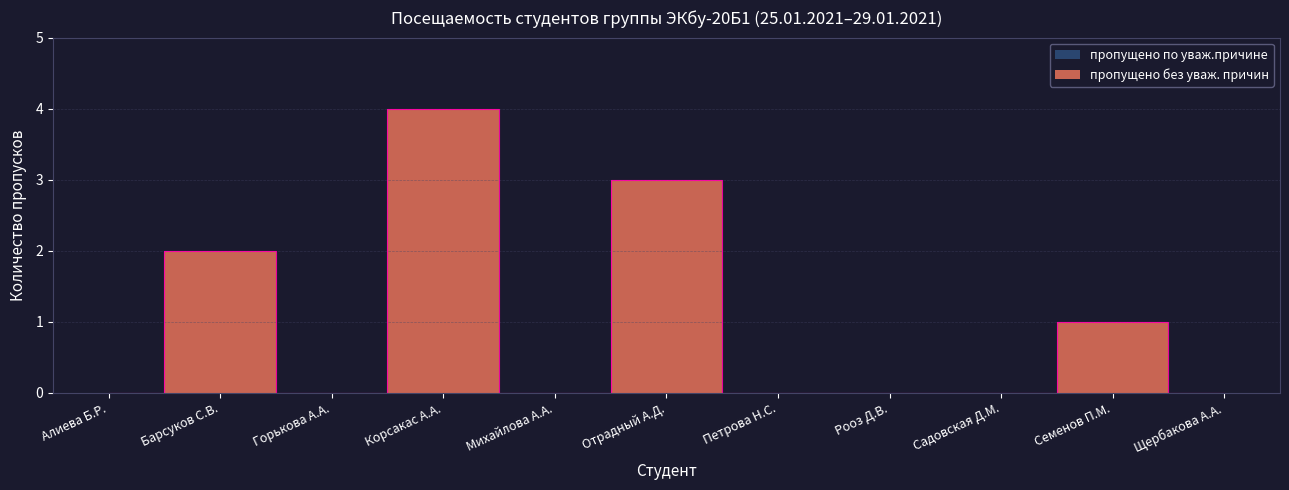

List the labels in order of value, largest first.

Корсакас А.А., Отрадный А.Д., Барсуков С.В., Семенов П.М., Алиева Б.Р., Горькова А.А., Михайлова А.А., Петрова Н.С., Рооз Д.В., Садовская Д.М., Щербакова А.А.